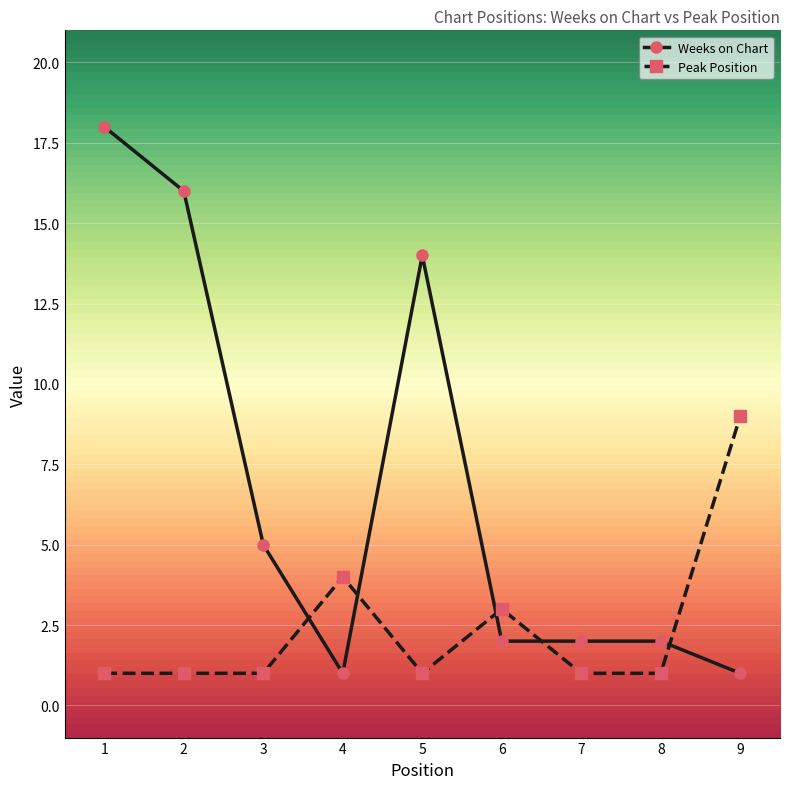

The value of Weeks on Chart at 4 is 1. True or false?

True